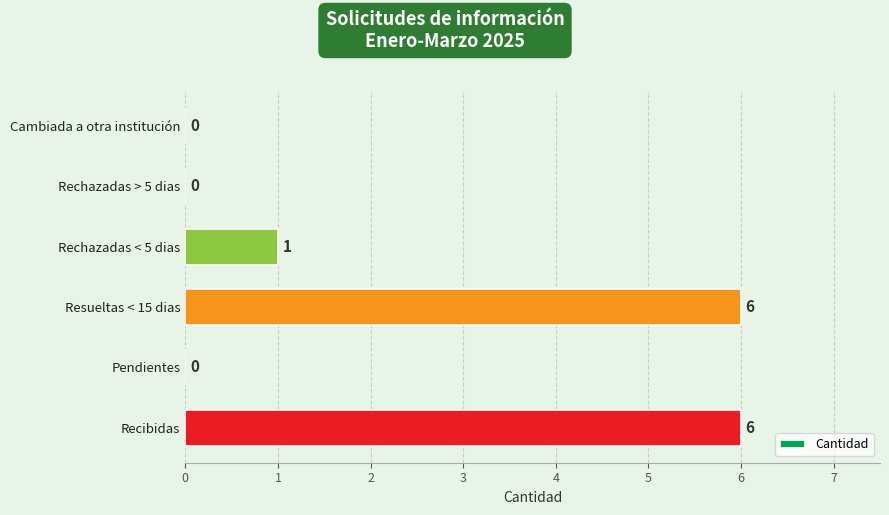

What is the greatest value displayed?

6